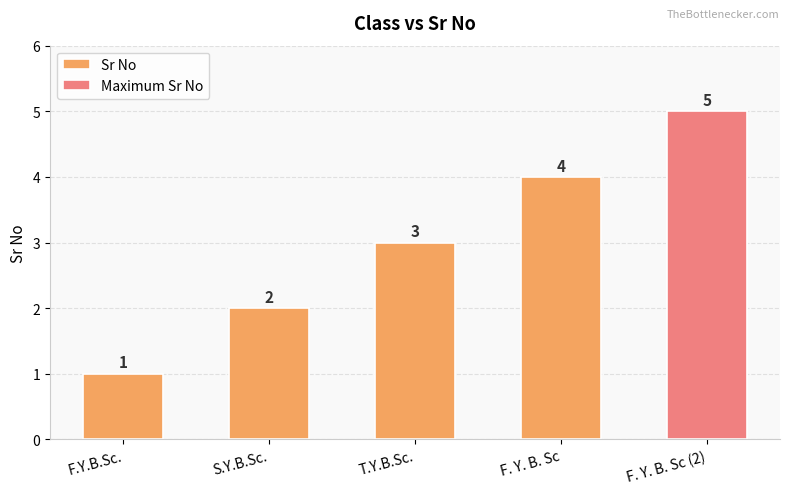

Reading left to right, what are all the values shown in this chart?

F.Y.B.Sc.=1	S.Y.B.Sc.=2	T.Y.B.Sc.=3	F. Y. B. Sc=4	F. Y. B. Sc (2)=5